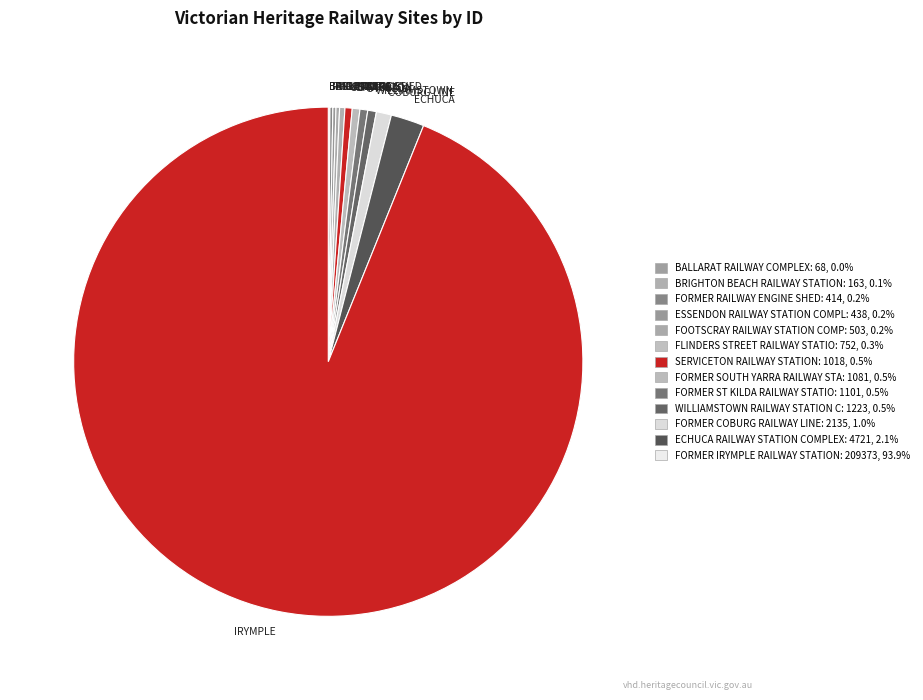

What is the largest slice in the pie chart?

IRYMPLE